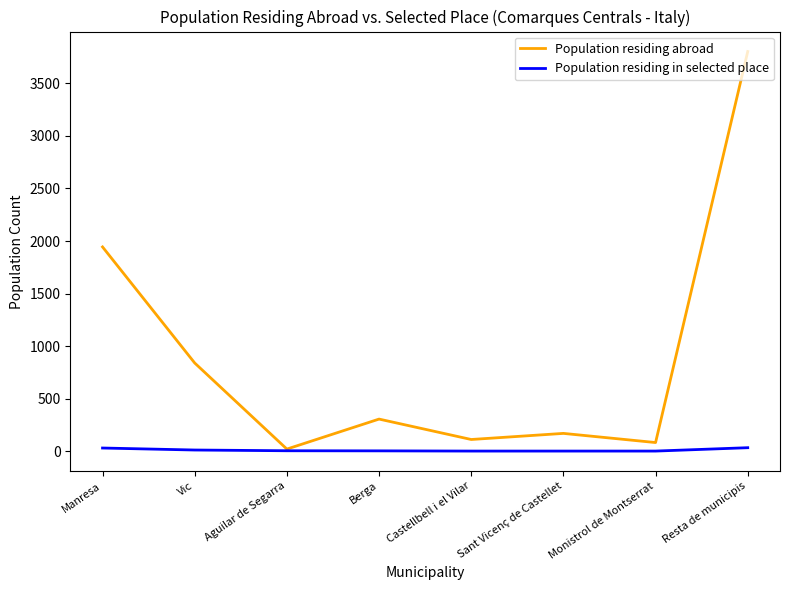

Is it true that Population residing abroad equals 1365 at Vic?

False